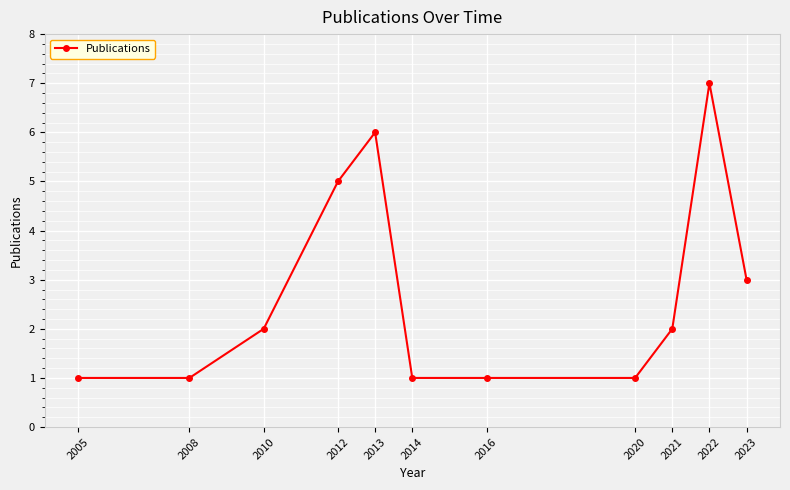

The value at 2023 is 3. True or false?

True